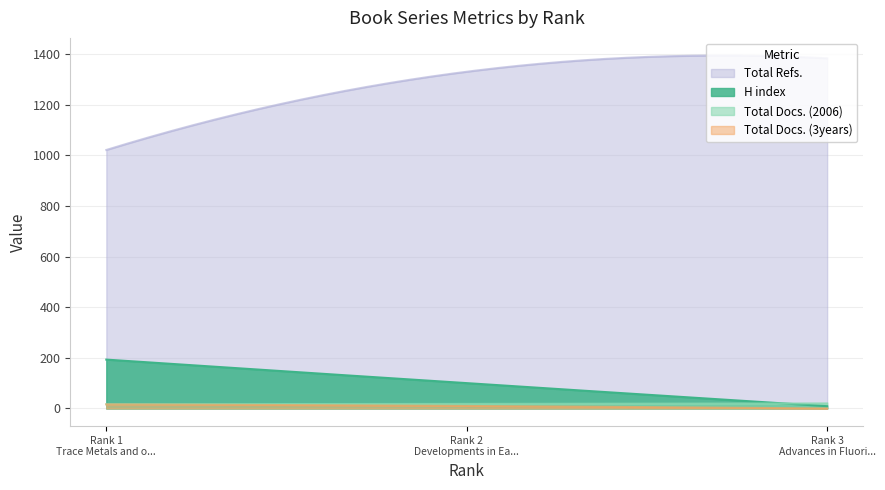

What is the label of the 3rd point from the left?

Advances in Fluorine Science